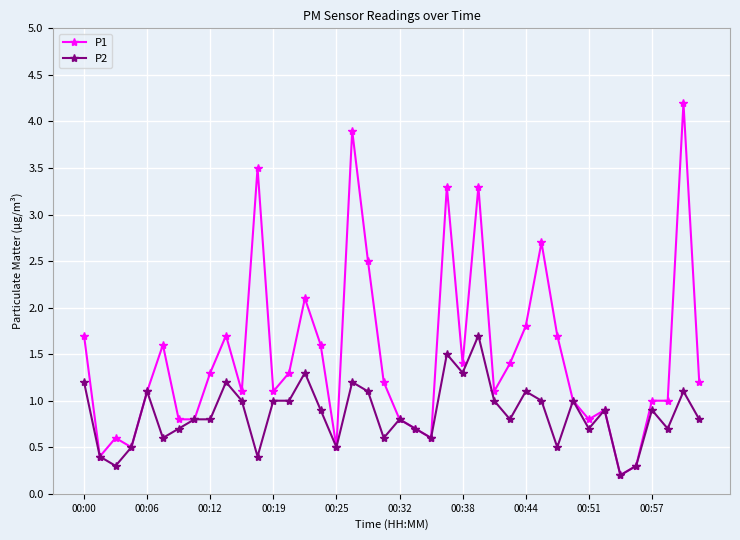

List the series in order of their overall mean, lowest first.

P2, P1